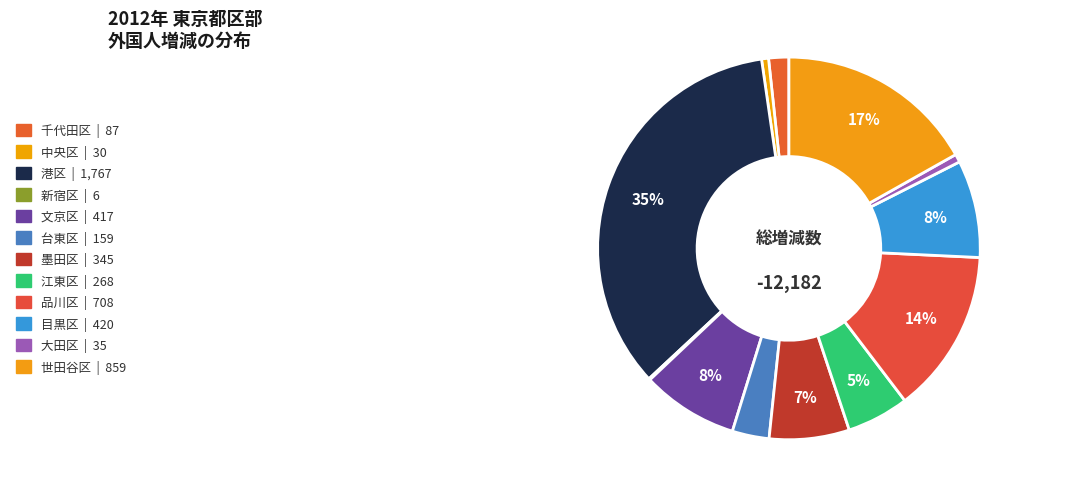

To the nearest percent, what percentage of the pie is 目黒区?

8%